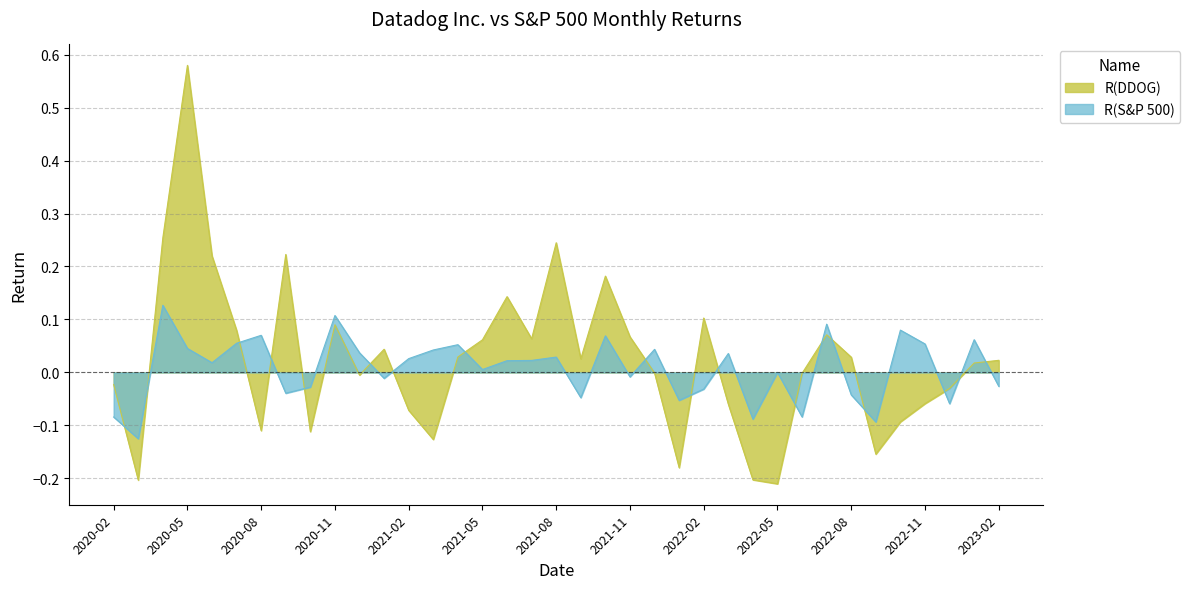

Rank the series by their average value, from highest to lowest.

R(DDOG), R(S&P 500)